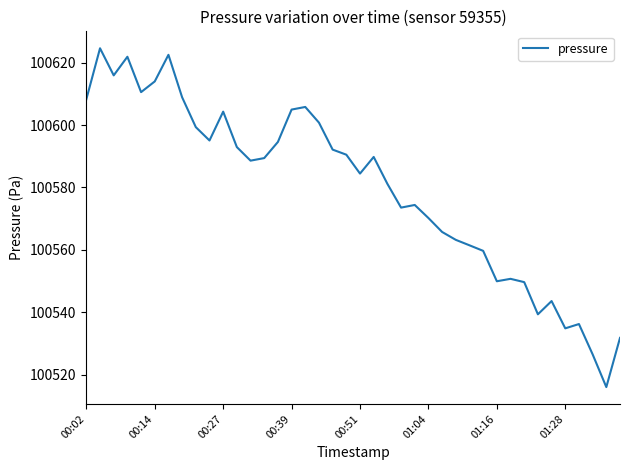

What is the minimum value shown in the chart?

100516.0